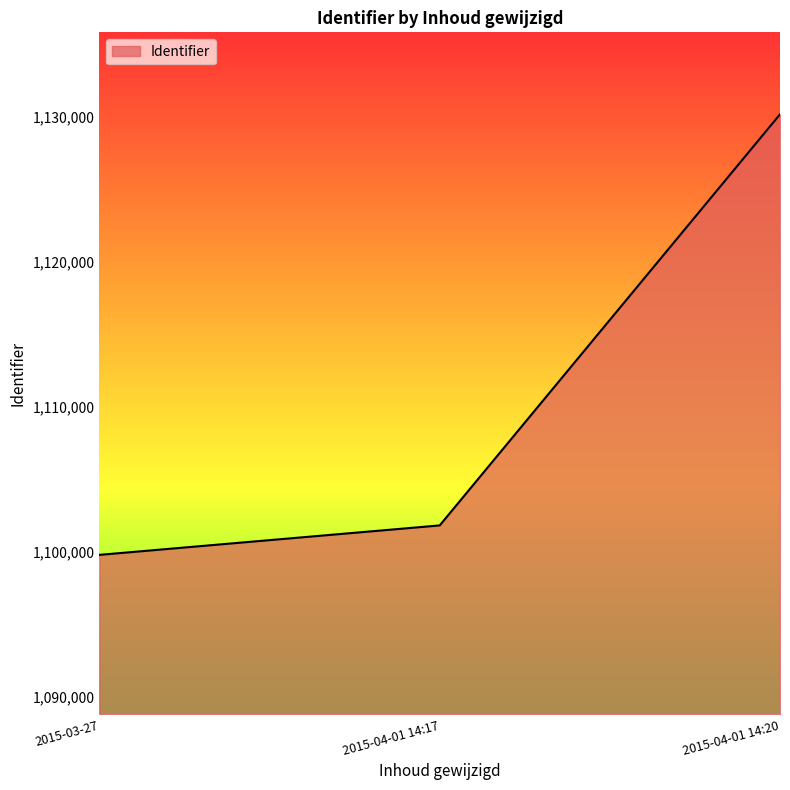

Does the chart have visible grid lines?

No